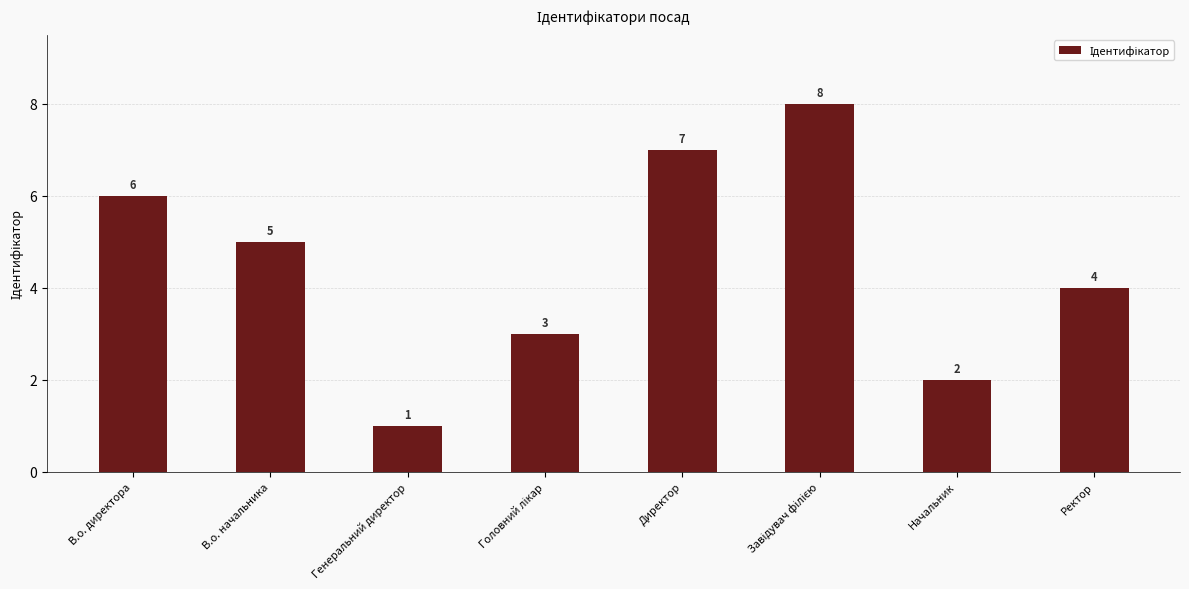

What position from the left is В.о. директора?

1